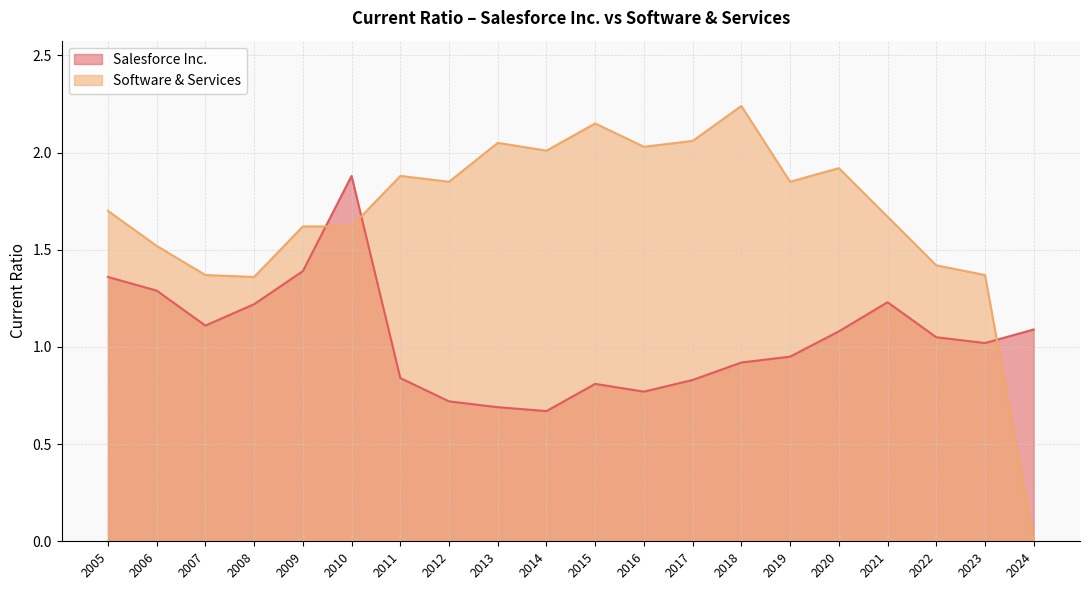

What is the sum of all Salesforce Inc. values?

20.9